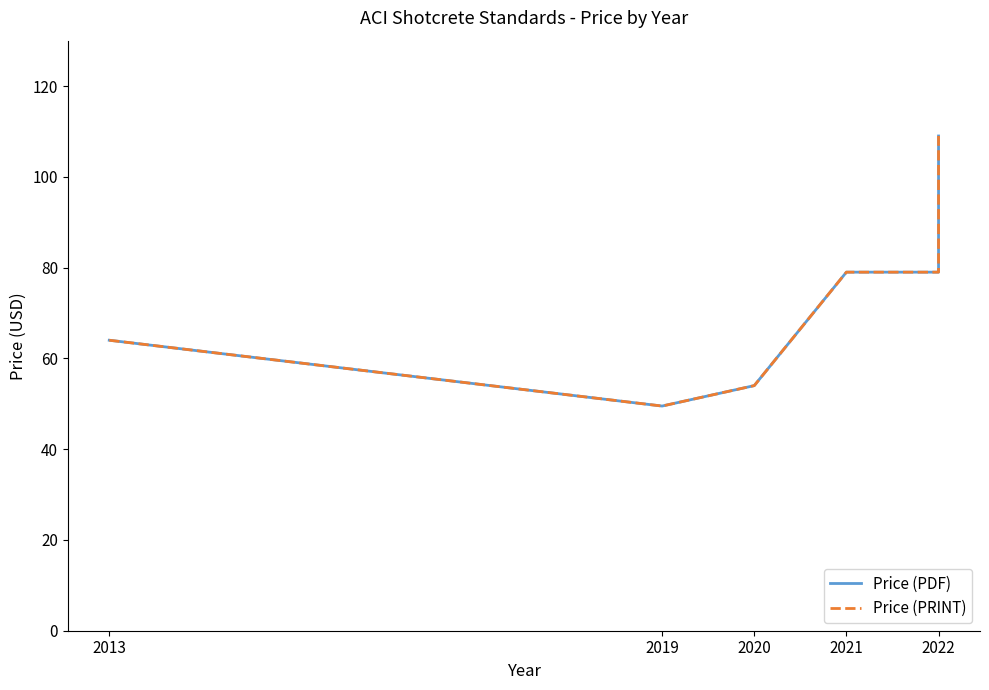

What is the sum of the Price (PDF) values at 2013 and 2022?

143.0